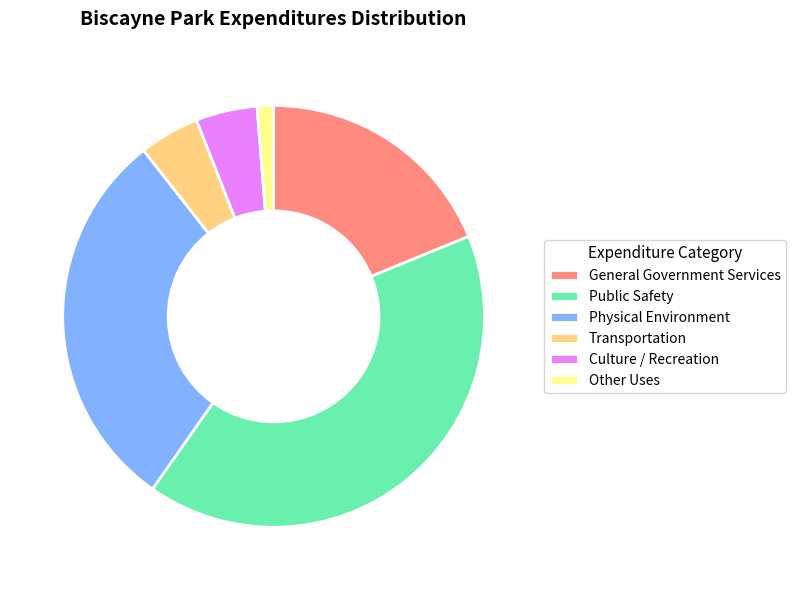

What is the smallest slice in the pie chart?

Other Uses